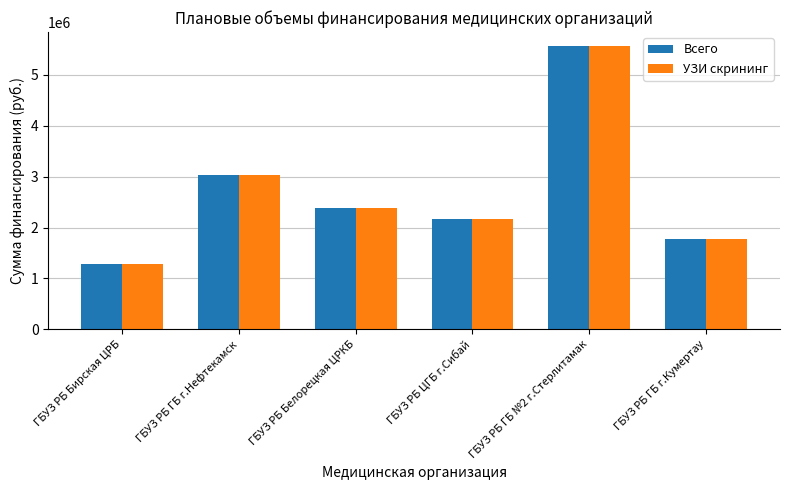

What is the label of the 2nd bar from the left?

ГБУЗ РБ ГБ г.Нефтекамск